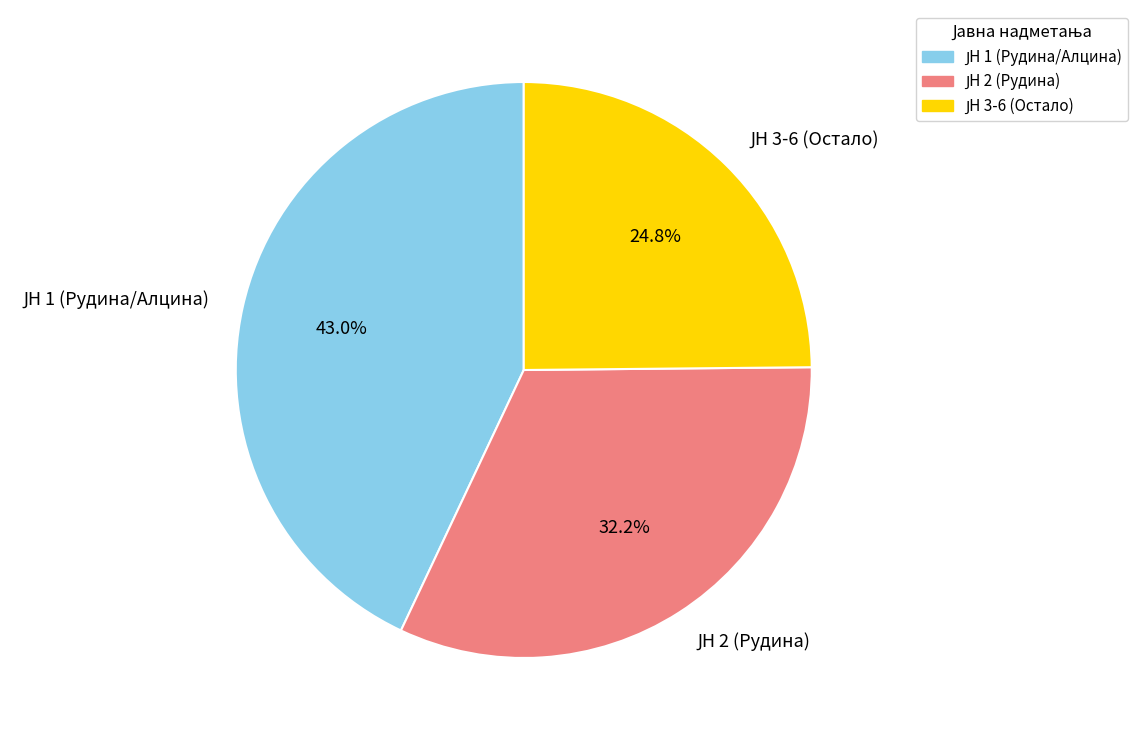

Is there a majority slice in this chart?

No